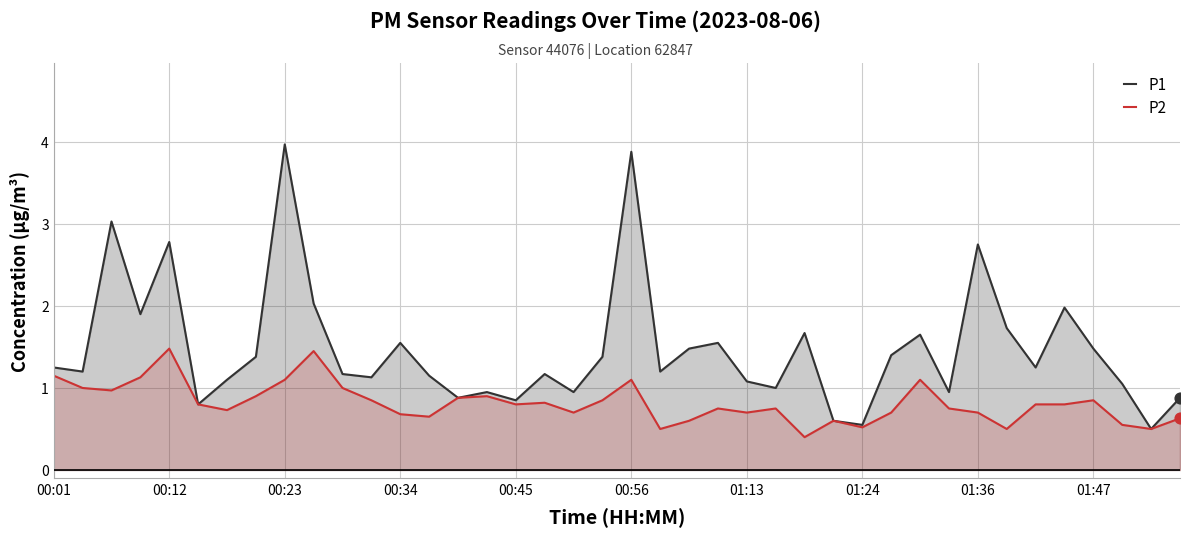

Which series contains the lowest Y value?

P2